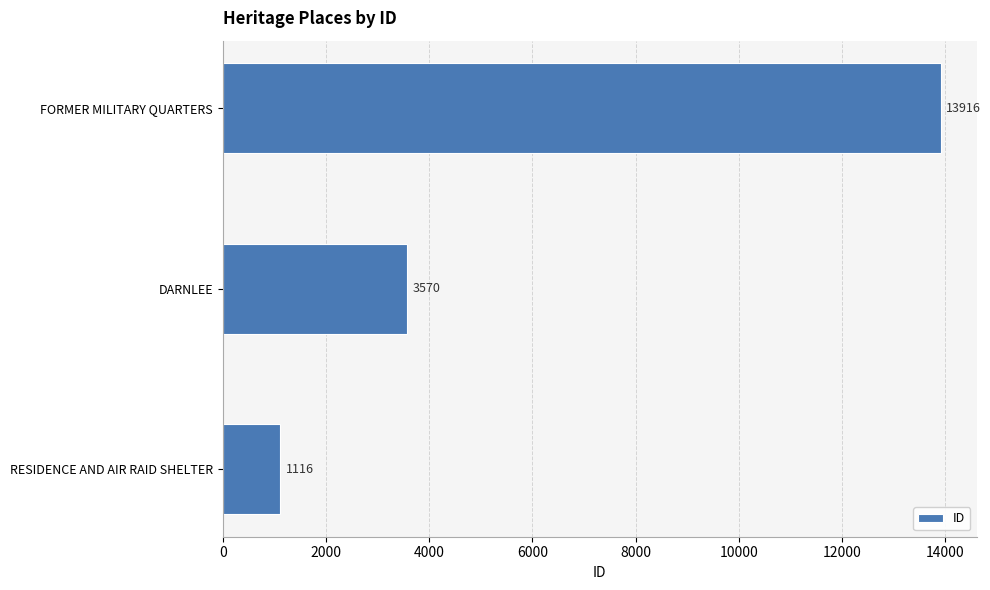

Count the values in the range 1116 to 13916.

3